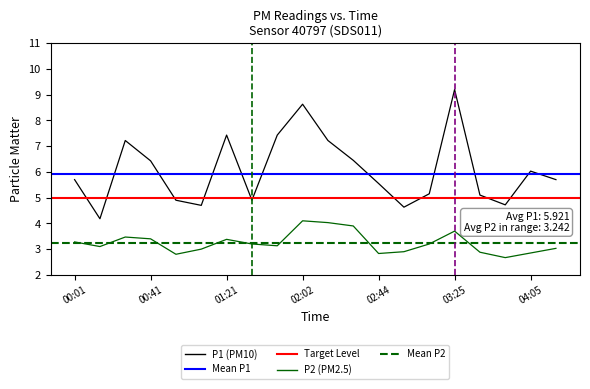

Is the value of P2 at 00:01 greater than the value of P1 at 00:14?

No